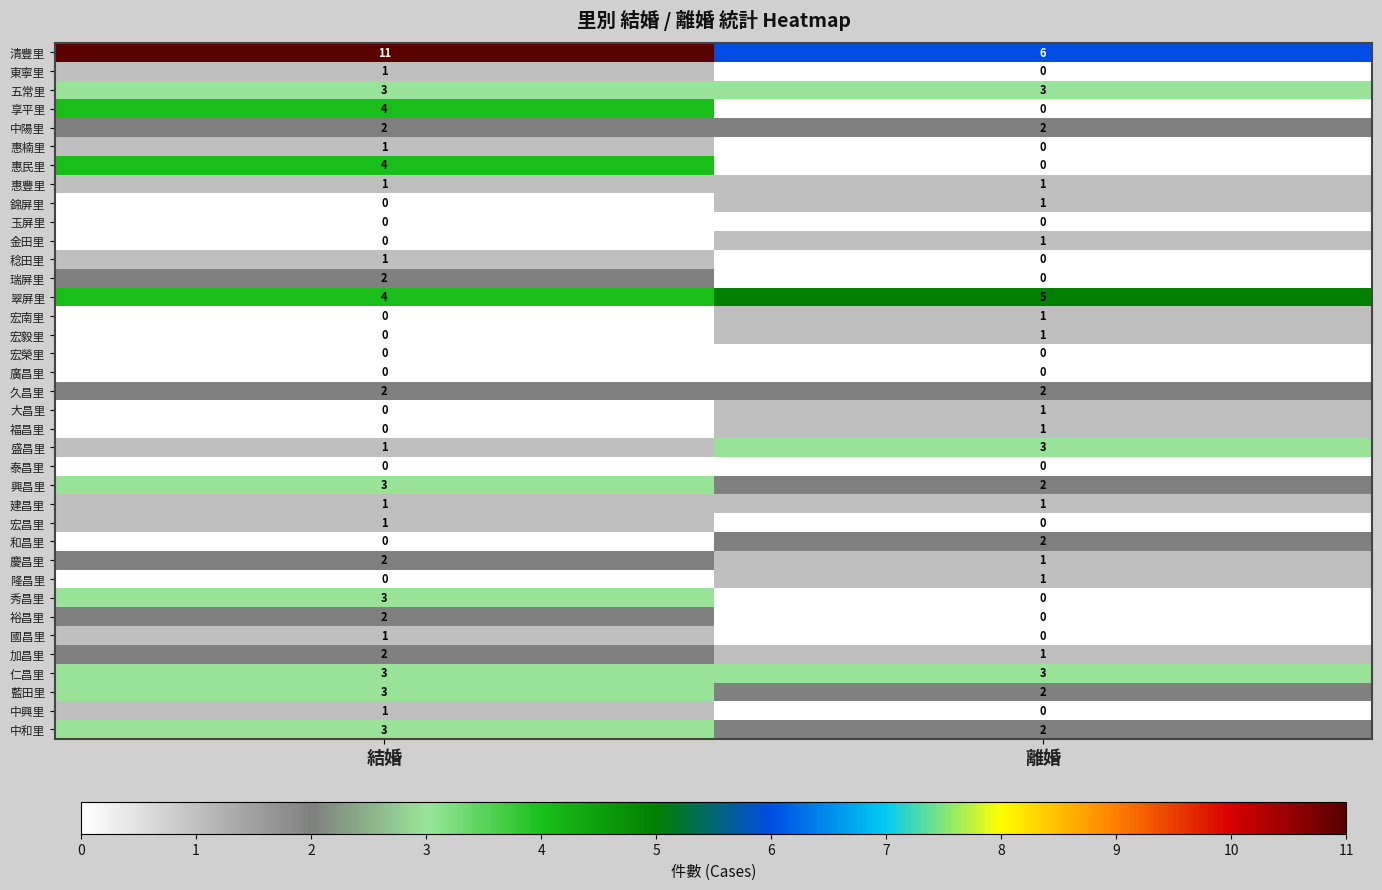

The value of 中和里 at 離婚 is 2. True or false?

True